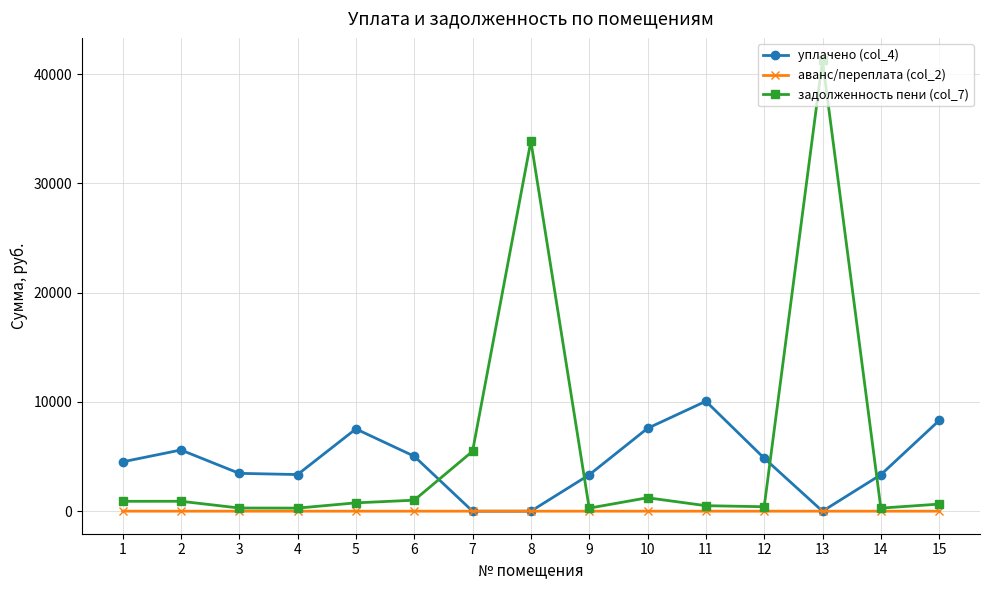

Which series has the largest total across all categories?

задолженность пени (col_7)